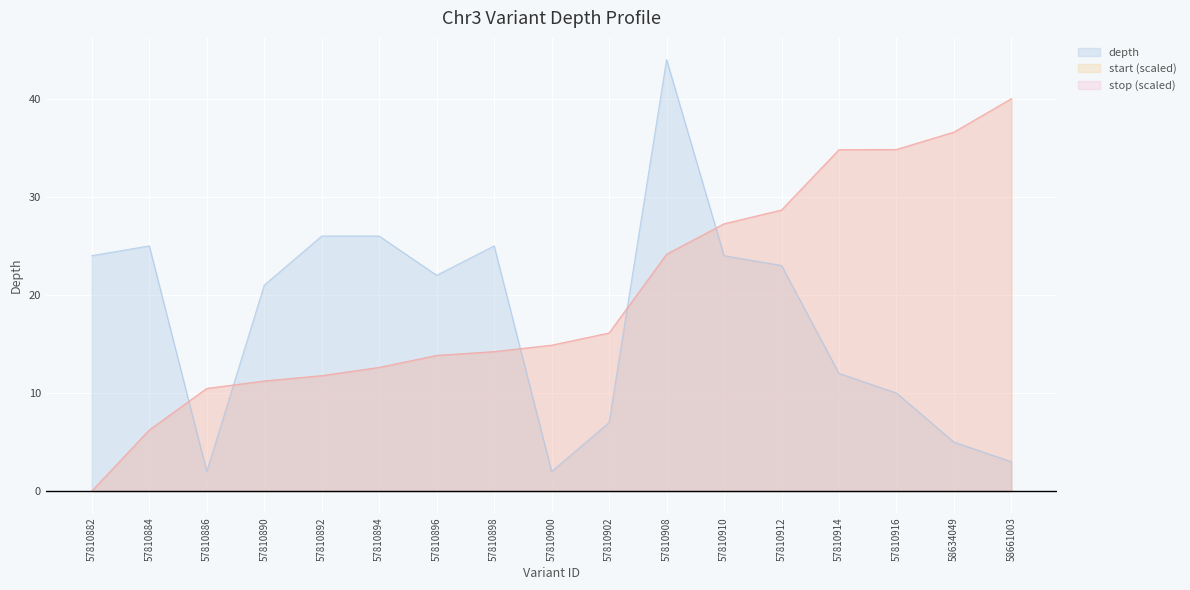

True or false: depth and stop cross at least once.

True